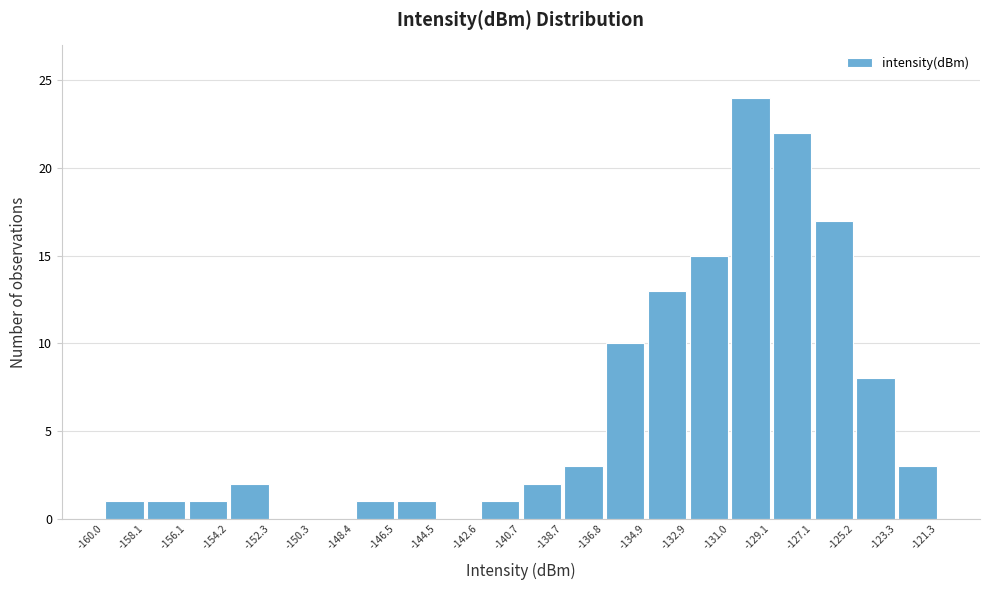

What is the height of the bar covering -136.8 to -134.9 on the x-axis? The values are not printed on the chart, so give them approximately, as read against the axis.

10